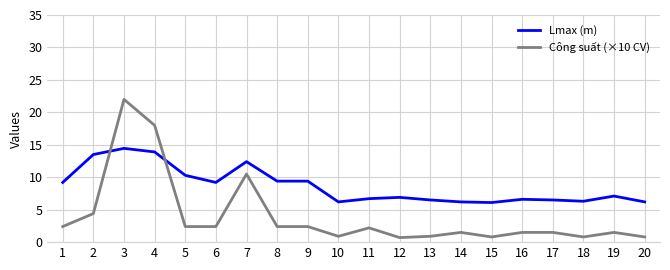

Where does the Lmax (m) series first go above 7?

1